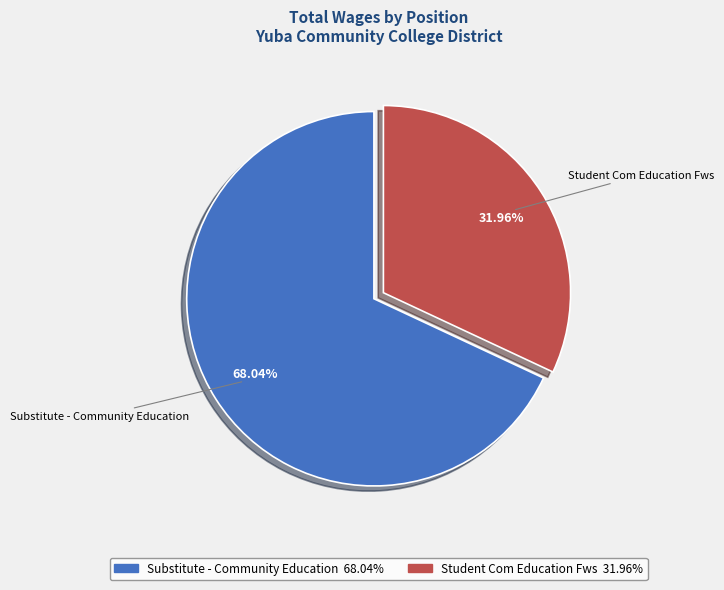

Is Student Com Education Fws the majority of the pie?

No